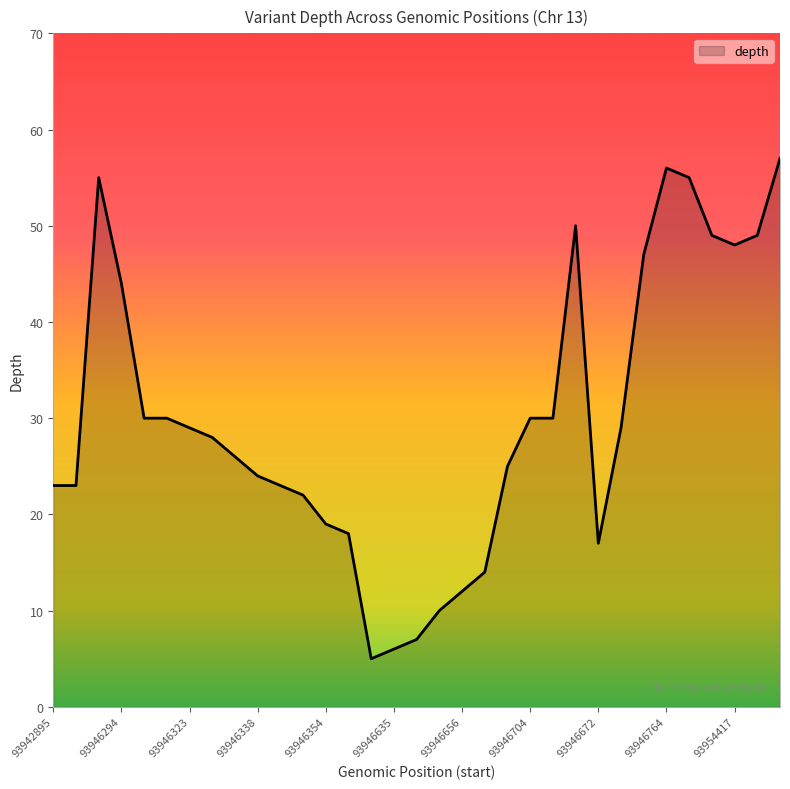

What is the minimum value shown in the chart?

5